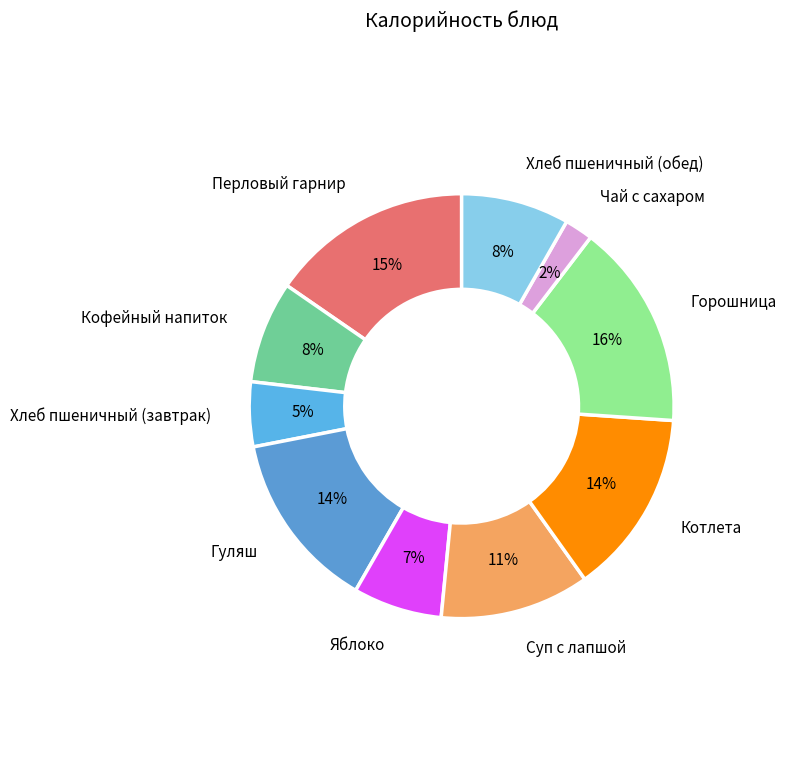

What is the smallest slice in the pie chart?

Чай с сахаром